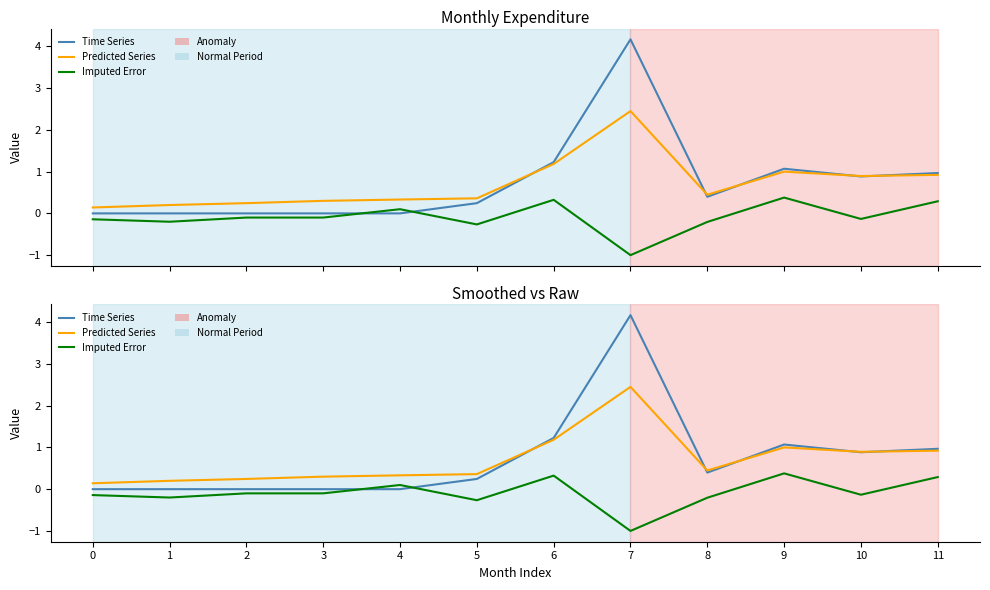

How many interior local valleys does the Predicted Series series have?

2